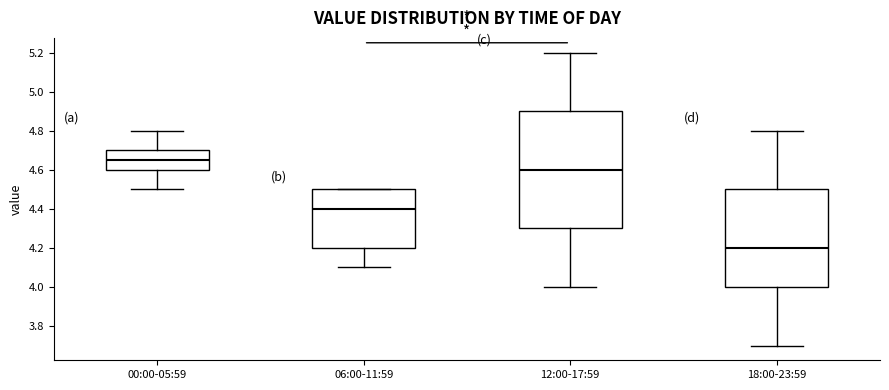

Reading left to right, read every box against the y-axis: the position of its median line, the range the box covers, and the ends of its whiskers. The values are not printed on the chart, so give them approximately, as read against the axis.

00:00-05:59: median 4.66, box 4.60 to 4.70, whiskers 4.50 to 4.80
06:00-11:59: median 4.40, box 4.20 to 4.50, whiskers 4.10 to 4.50
12:00-17:59: median 4.60, box 4.30 to 4.90, whiskers 4.00 to 5.20
18:00-23:59: median 4.20, box 4.00 to 4.50, whiskers 3.70 to 4.80